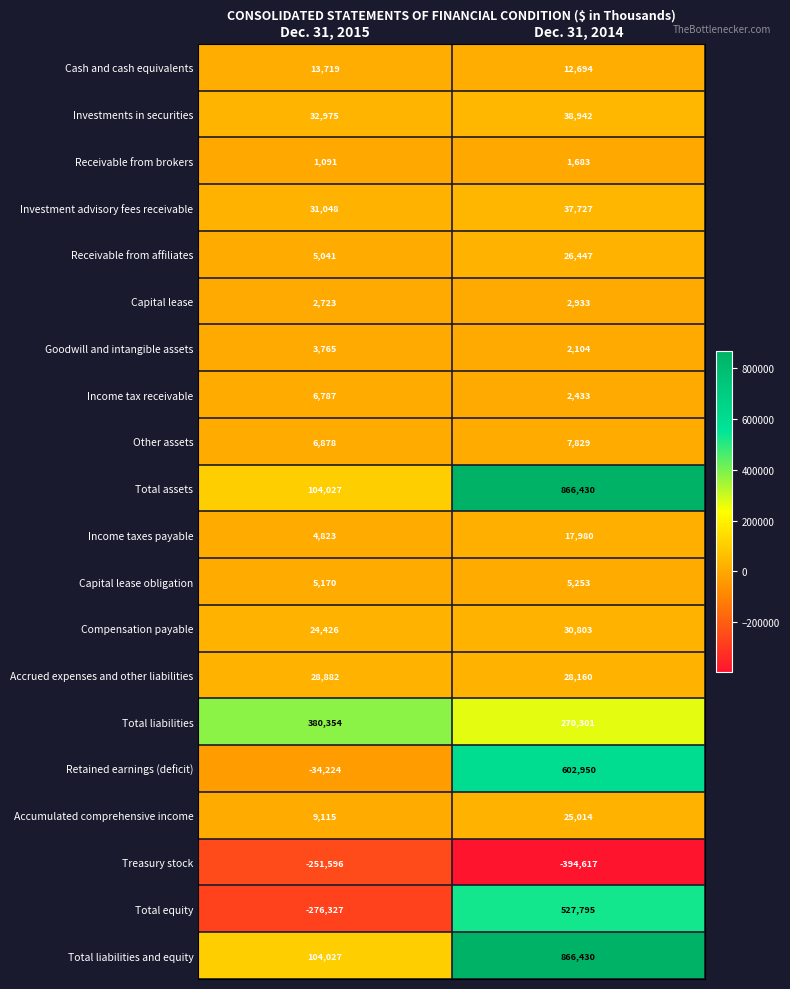

At which category does the chart reach its peak across all series?

Dec. 31, 2014